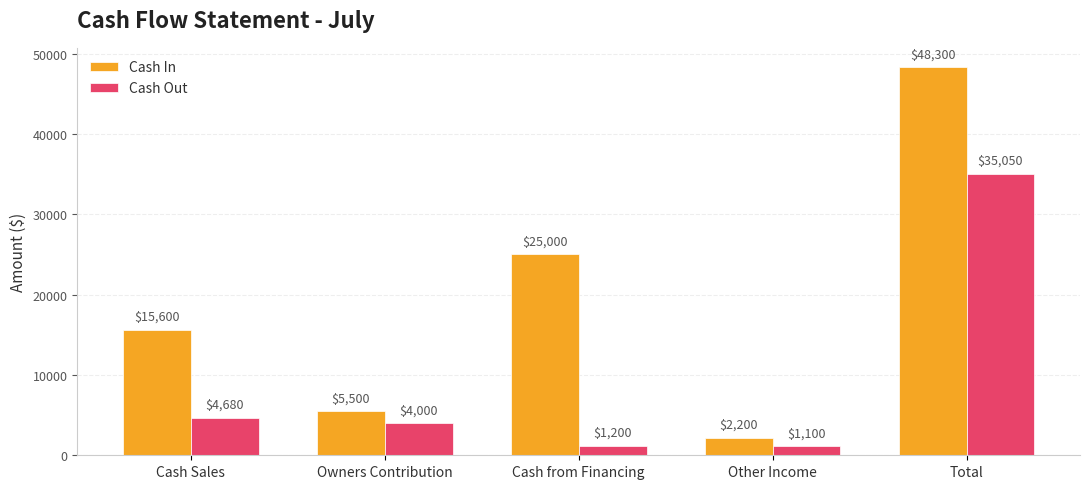

What is the value of the Cash Out bar at the 1st from the left?

4680